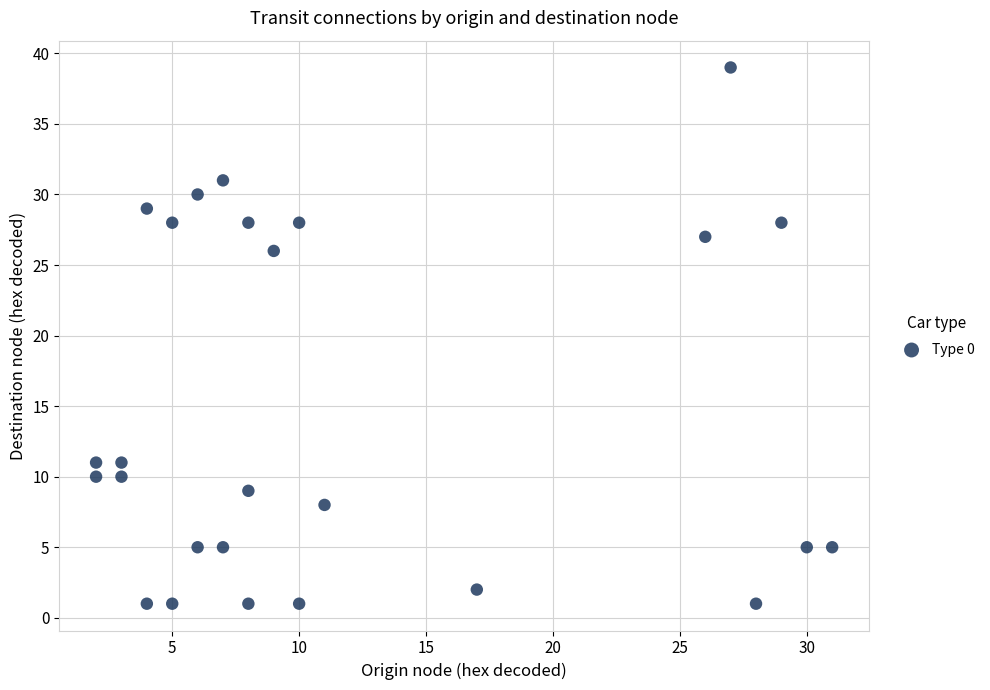

What Y value in the scatter plot is closest to 20?

26